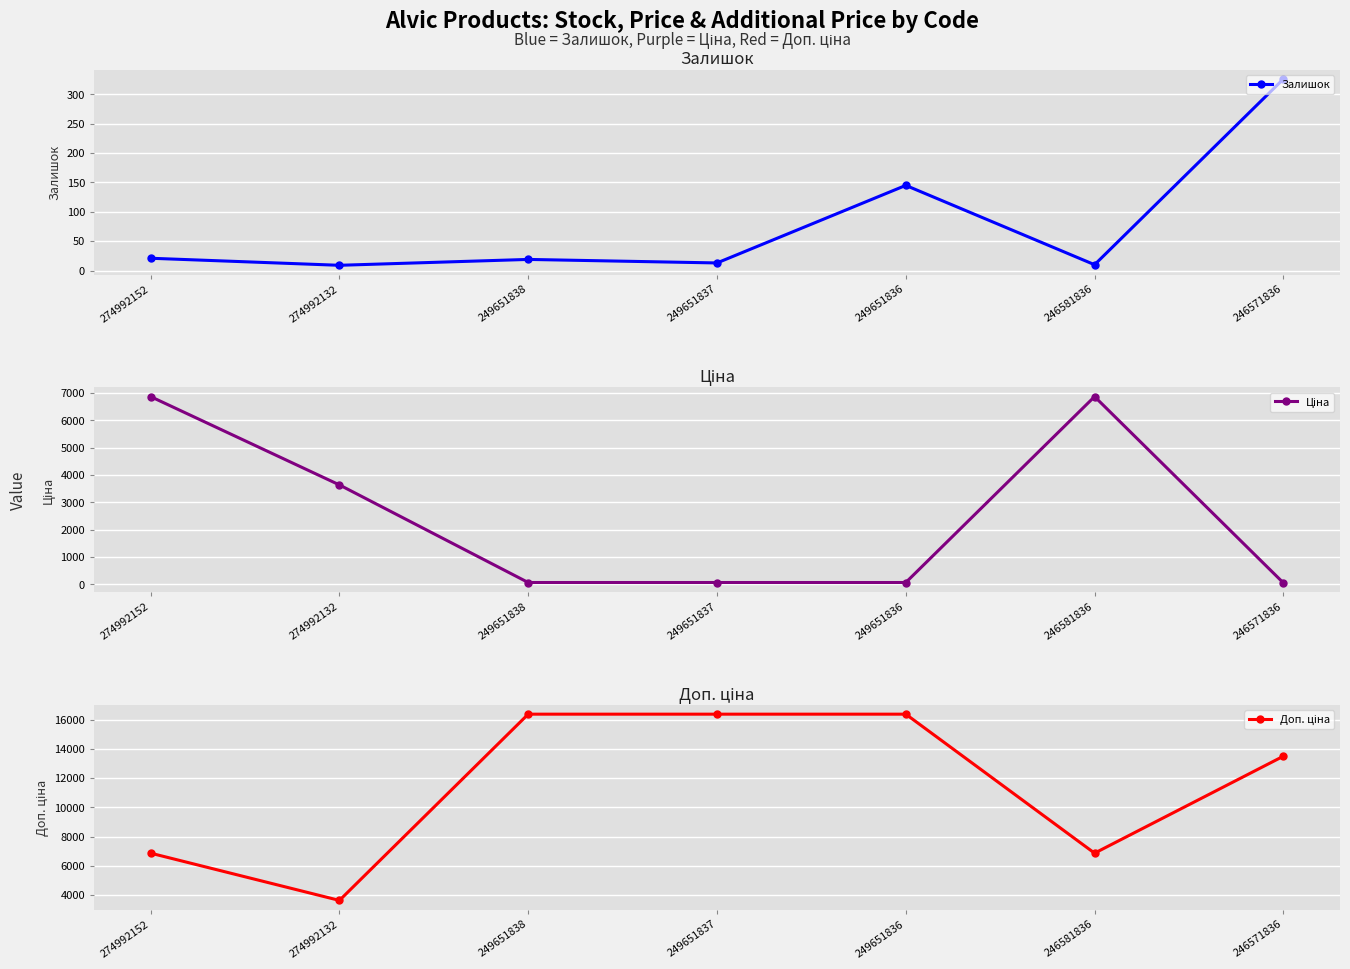

At 249651838, list the series in order from smallest to largest.

Залишок, Ціна, Доп. ціна